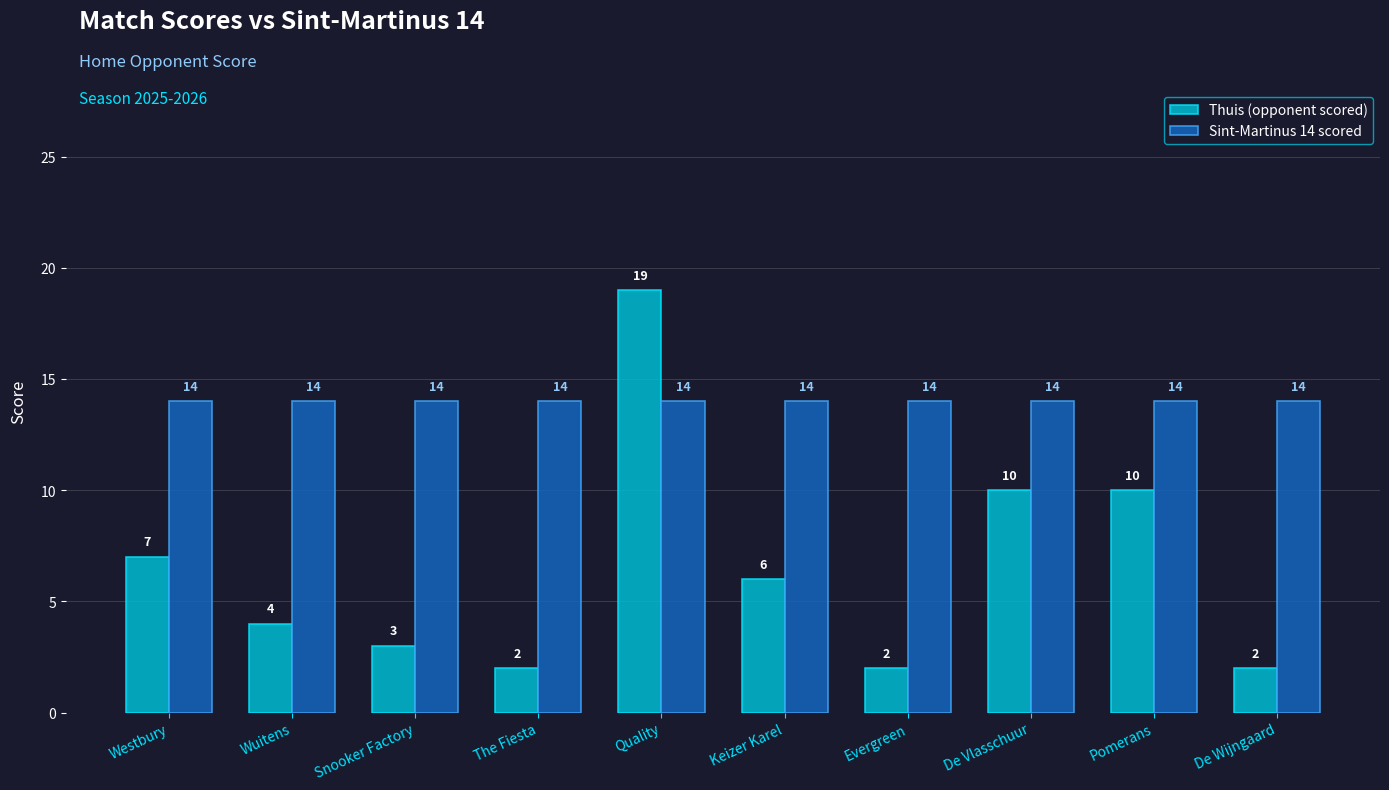

Rank the series by their maximum value, from lowest to highest.

Sint-Martinus 14 scored, Thuis (opponent scored)